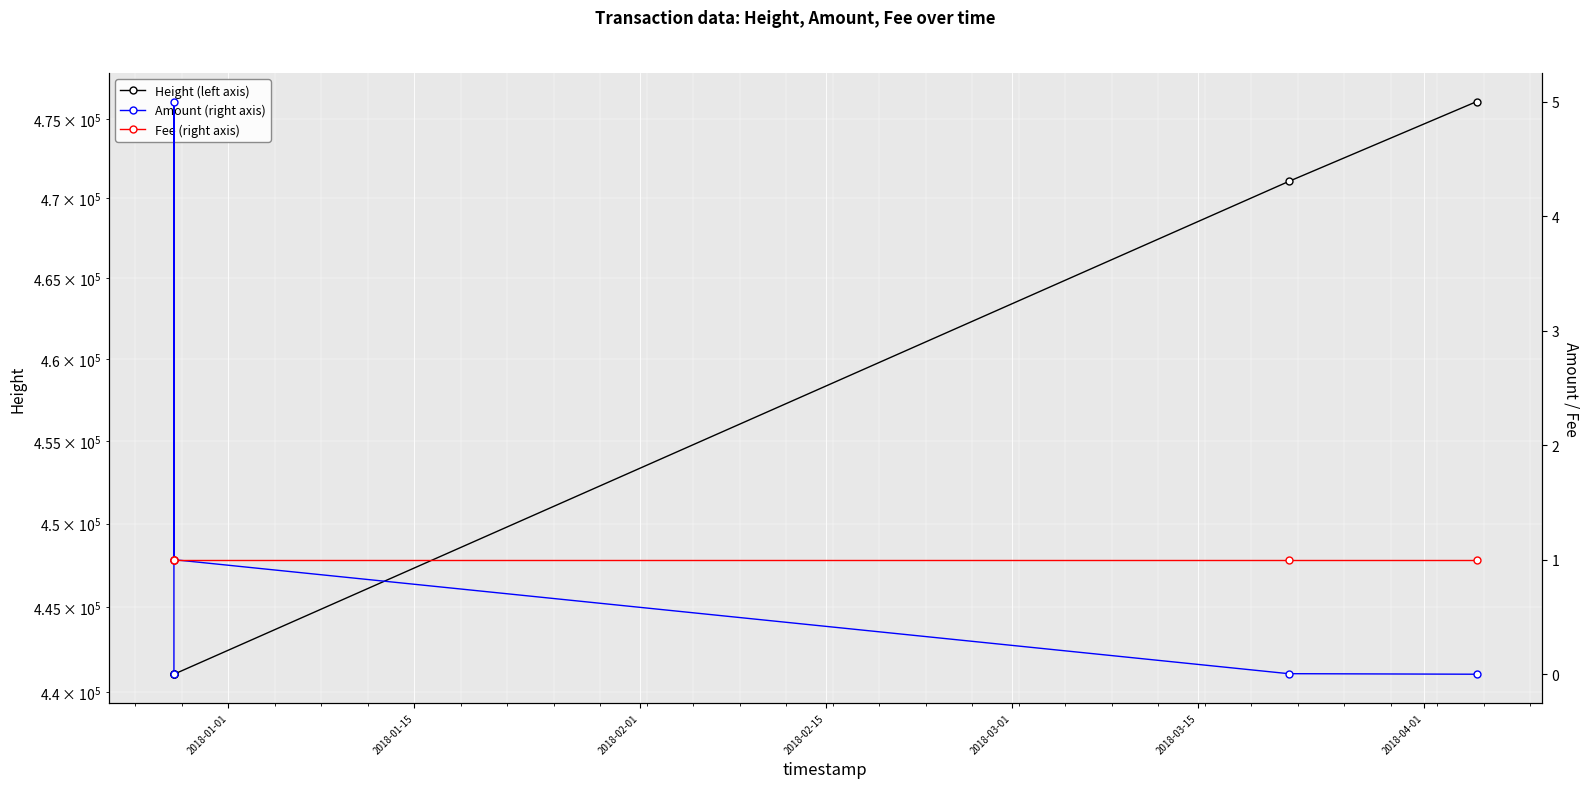

How many lines are shown in the chart?

3